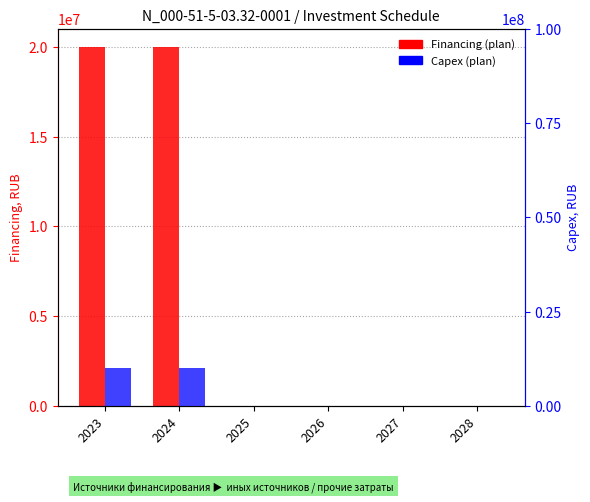

How many values in Capex (plan) are above zero?

2